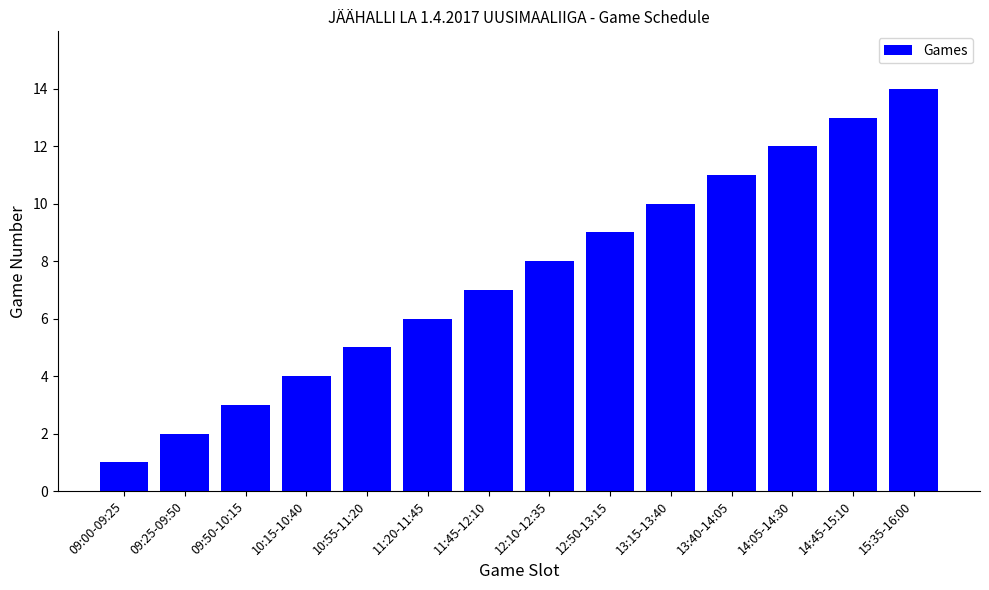

List the labels in order of value, smallest first.

09:00-09:25, 09:25-09:50, 09:50-10:15, 10:15-10:40, 10:55-11:20, 11:20-11:45, 11:45-12:10, 12:10-12:35, 12:50-13:15, 13:15-13:40, 13:40-14:05, 14:05-14:30, 14:45-15:10, 15:35-16:00